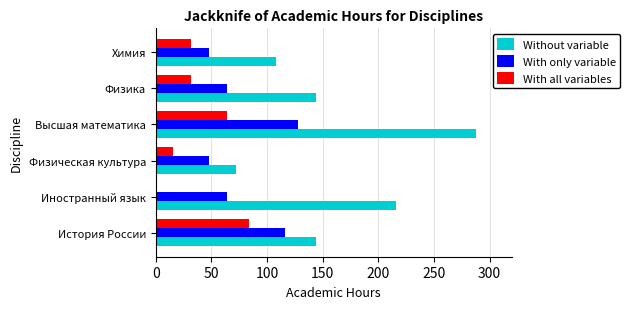

What is the sum of all With only variable values?

468